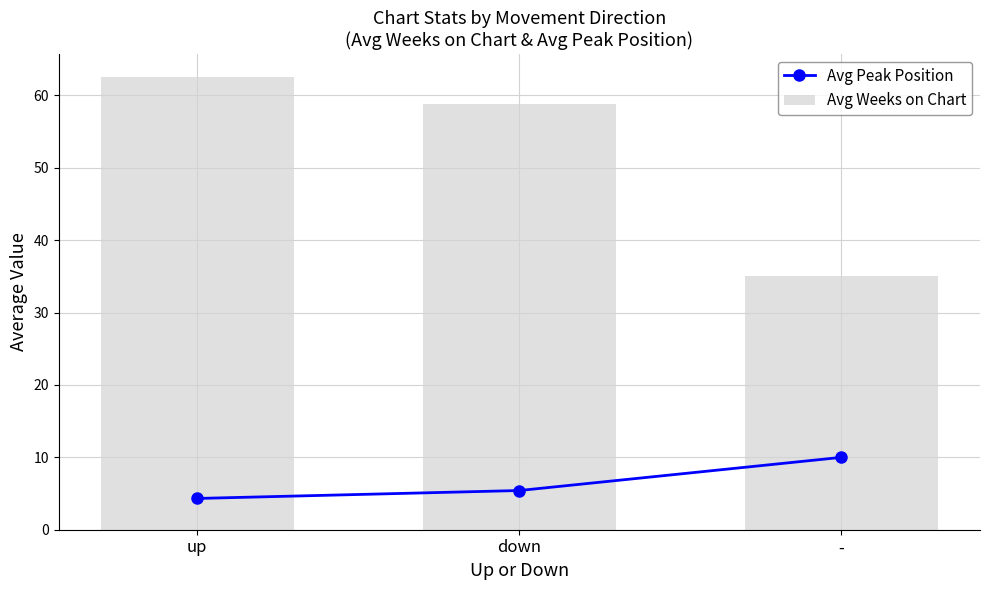

How many values in the Avg Peak Position series exceed 5?

2